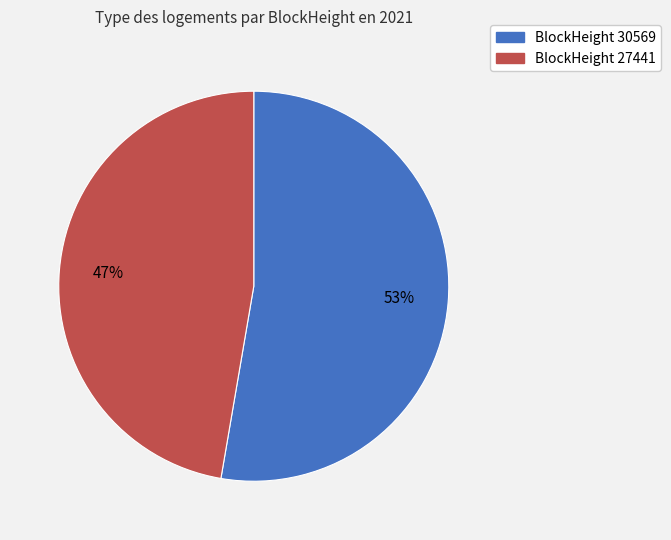

Is there any slice that represents more than half of the pie?

Yes